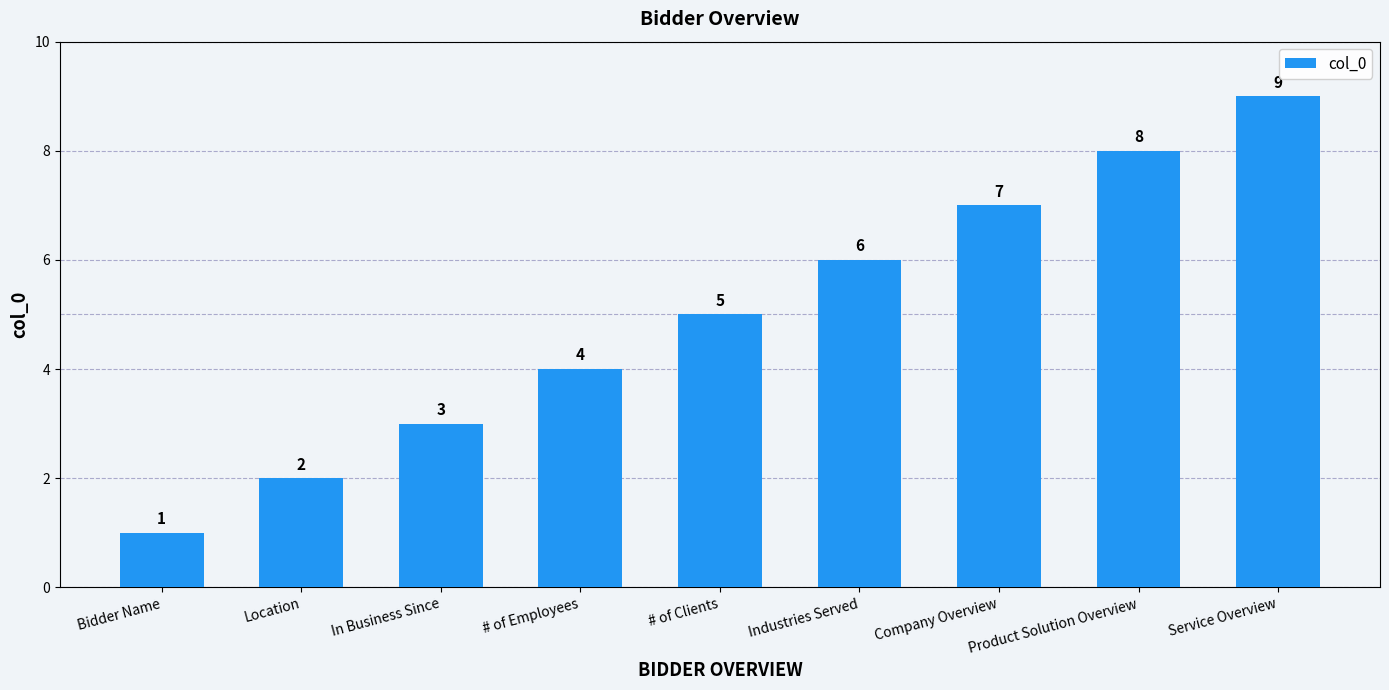

Between Bidder Name and # of Employees, which is larger?

# of Employees